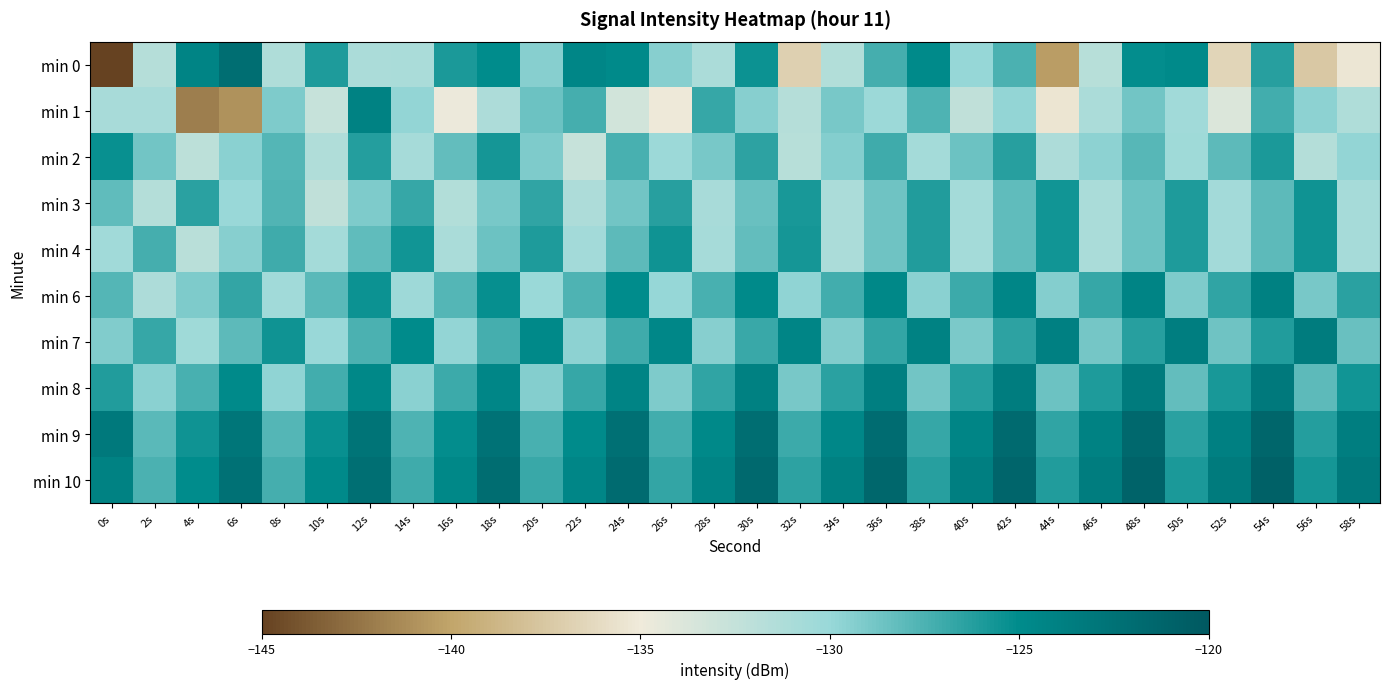

What is the spread (max minus min) of values at 8s?

5.8